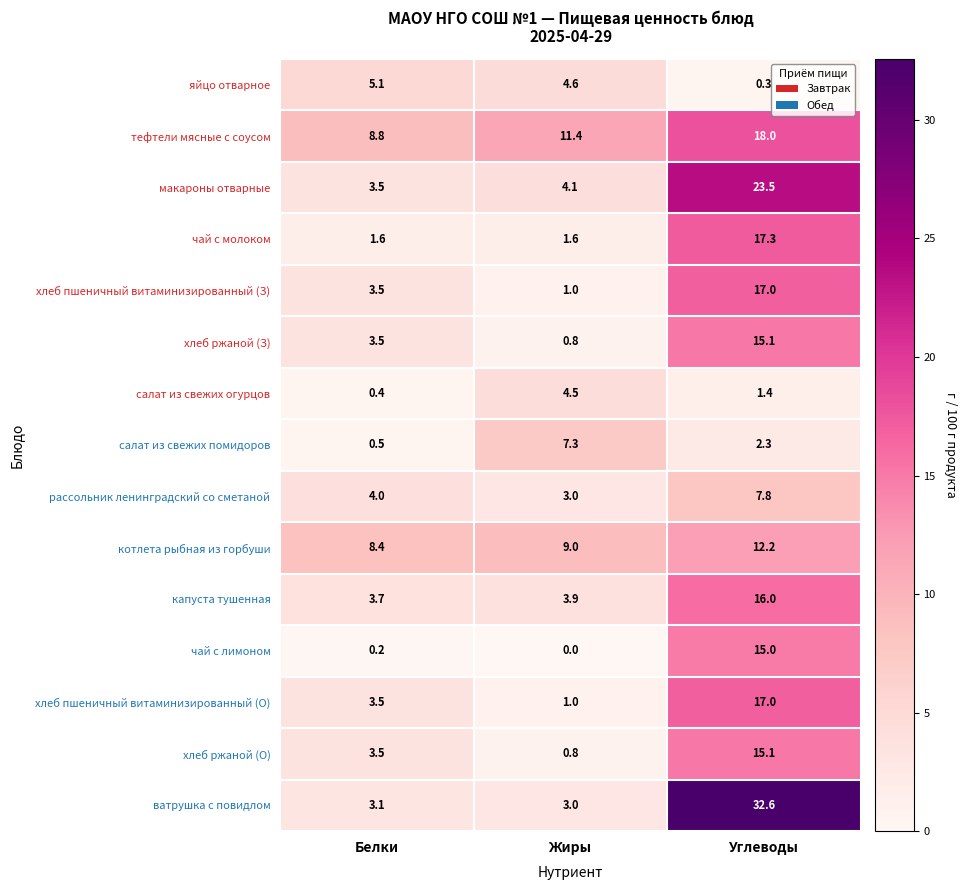

Rank the categories by чай с лимоном value from highest to lowest.

Углеводы, Белки, Жиры